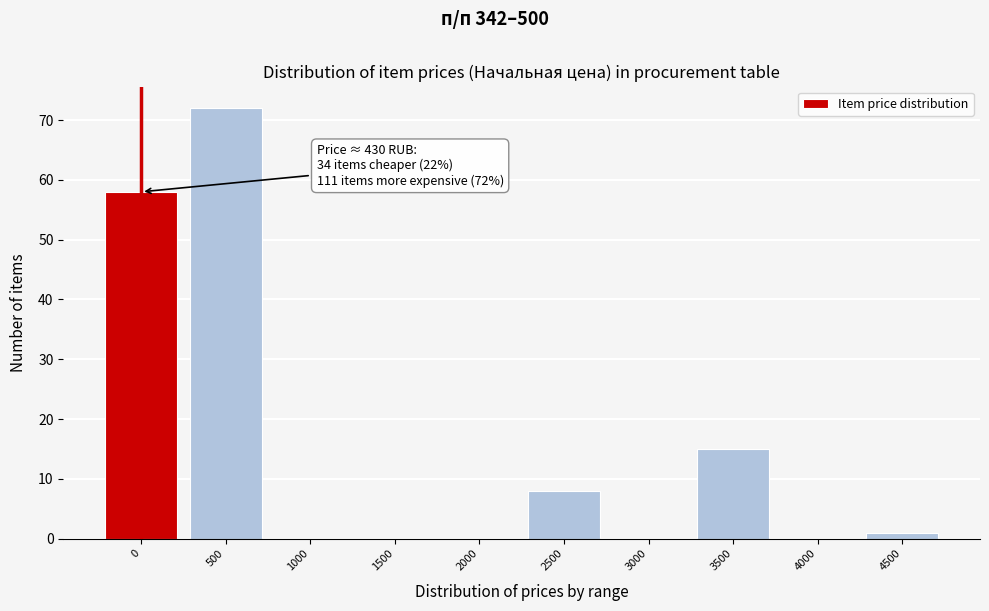

Reading left to right, what are all the values shown in this chart?

0=58	500=72	1000=0	1500=0	2000=0	2500=8	3000=0	3500=15	4000=0	4500=1